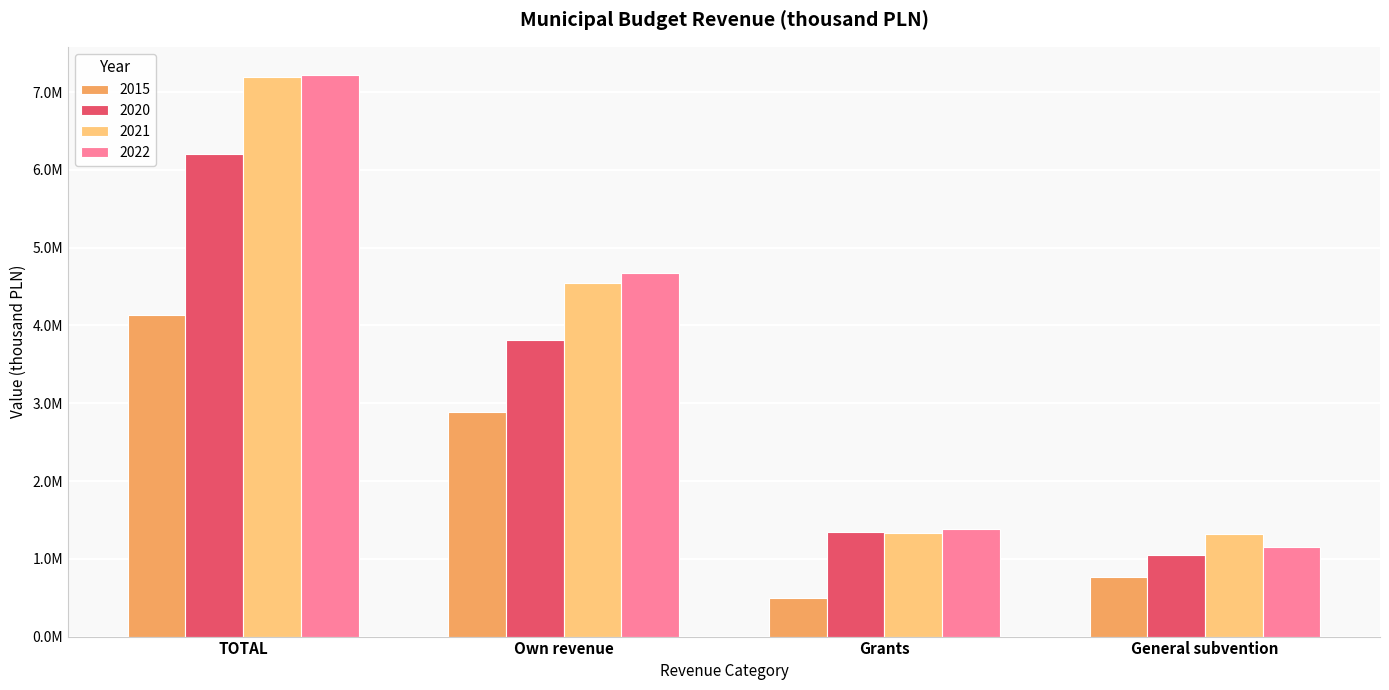

What are all the series names shown in the legend?

2015, 2020, 2021, 2022